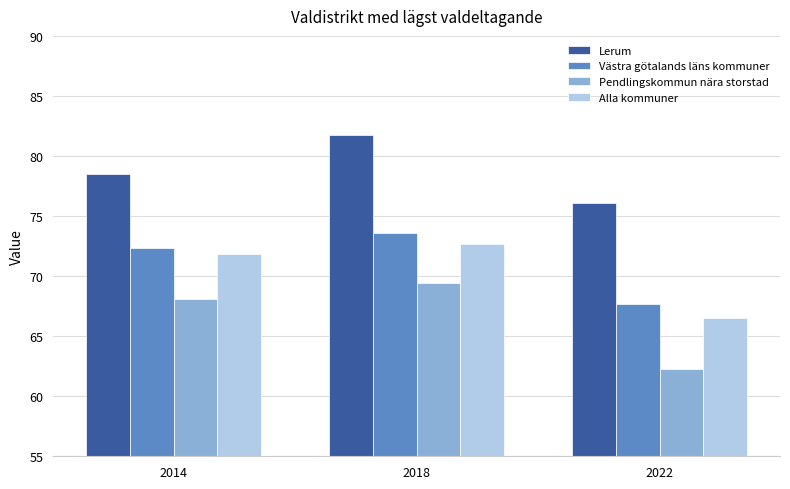

What is the total value across all series at 2018?

297.4